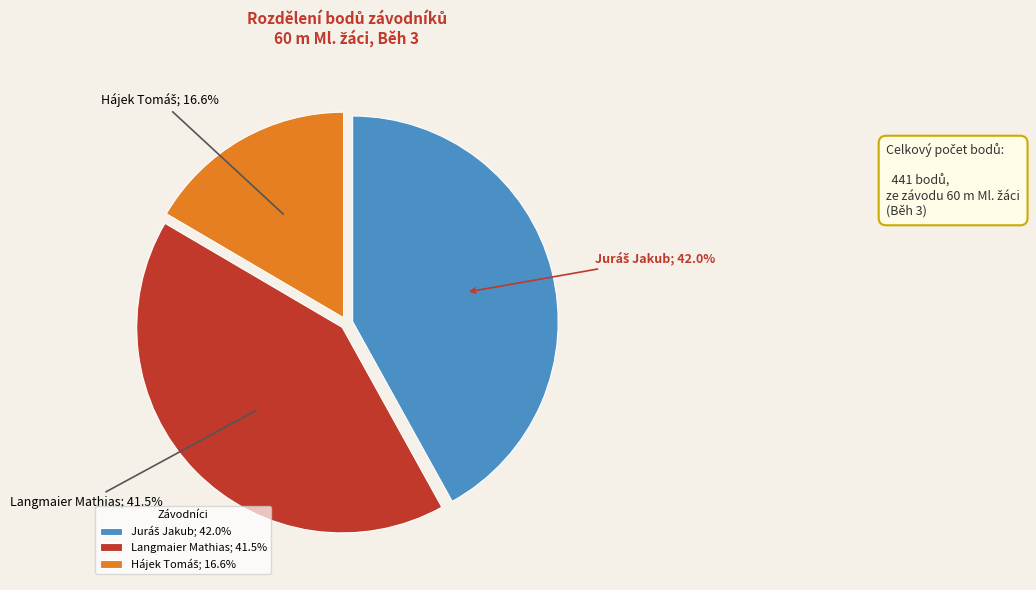

Is Langmaier Mathias; 41.5% the majority of the pie?

No